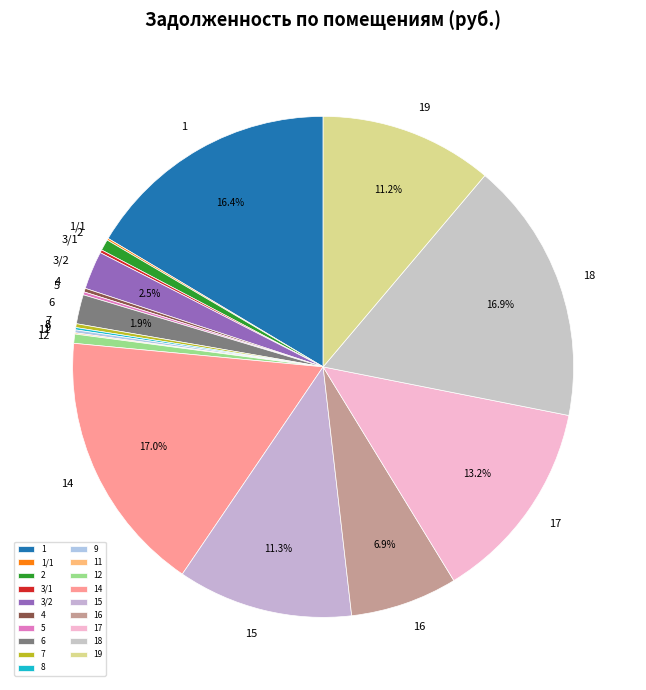

Is there a majority slice in this chart?

No